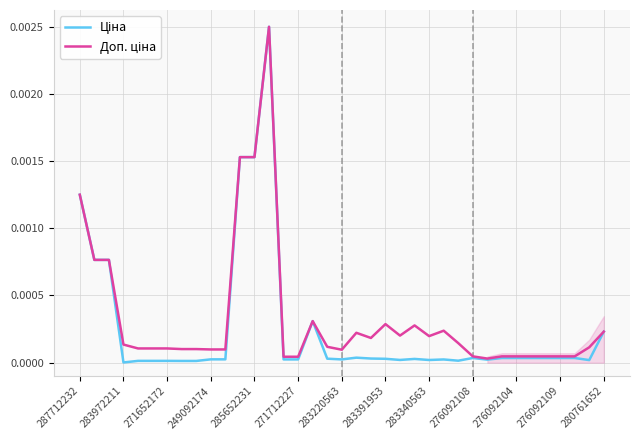

At which category is the sum across all series the highest?

13